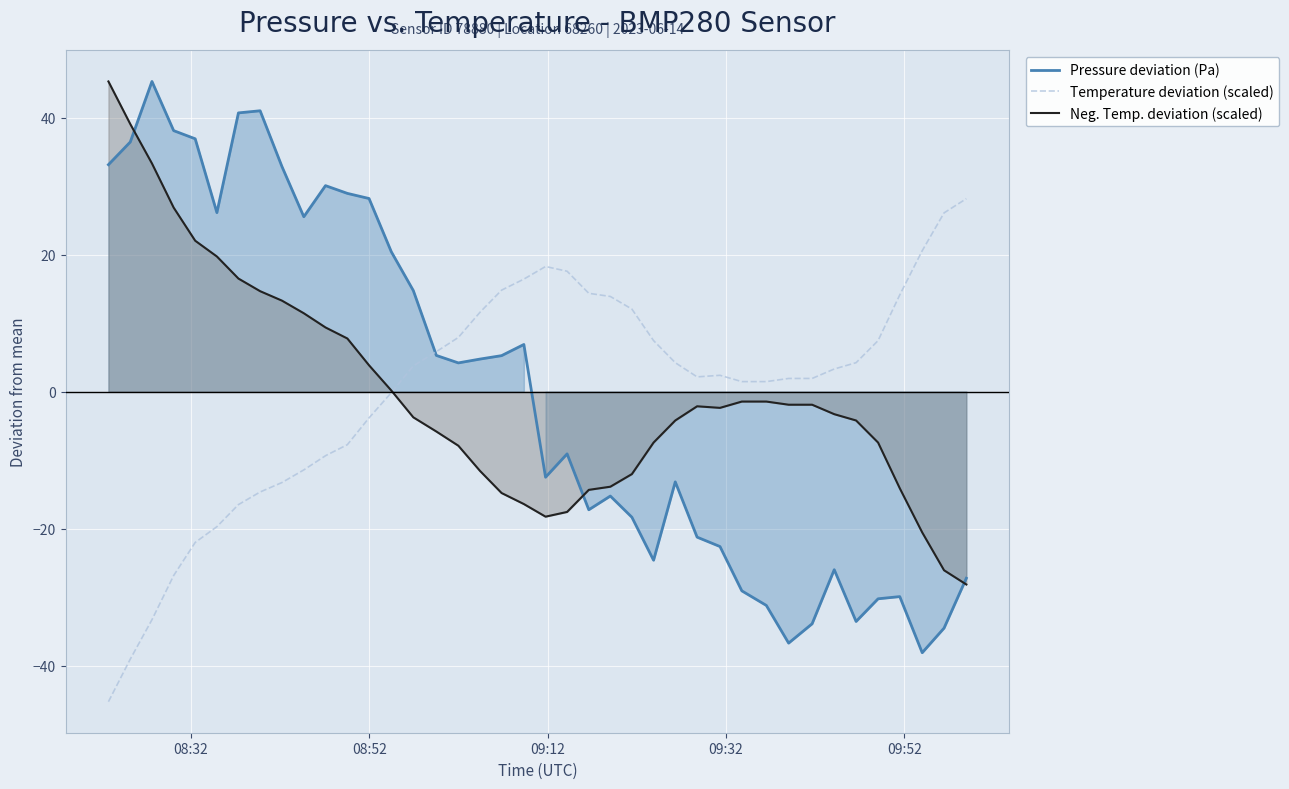

True or false: Pressure deviation (Pa) and Neg. Temp. deviation (scaled) intersect in this chart.

True